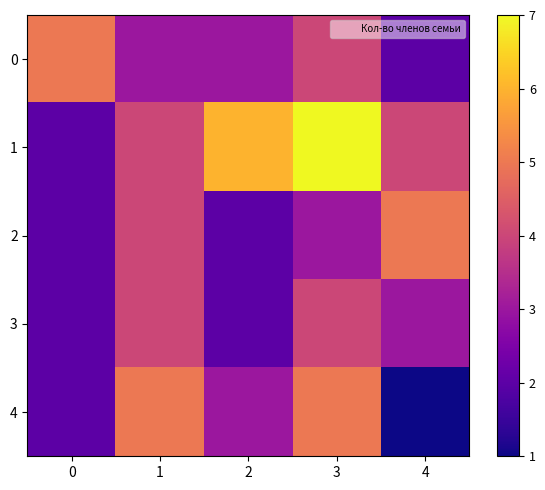

Reading right to left, list all the values displayed in this chart.

0: 4=2	3=4	2=3	1=3	0=5
1: 4=4	3=7	2=6	1=4	0=2
2: 4=5	3=3	2=2	1=4	0=2
3: 4=3	3=4	2=2	1=4	0=2
4: 4=1	3=5	2=3	1=5	0=2